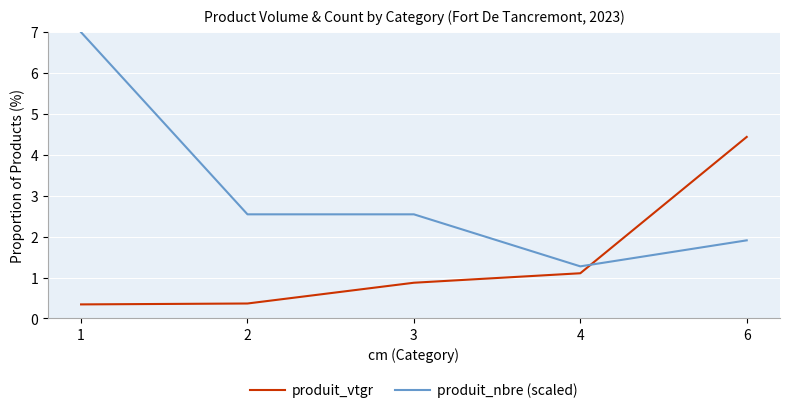

What value does the produit_vtgr series have at 6?

4.4